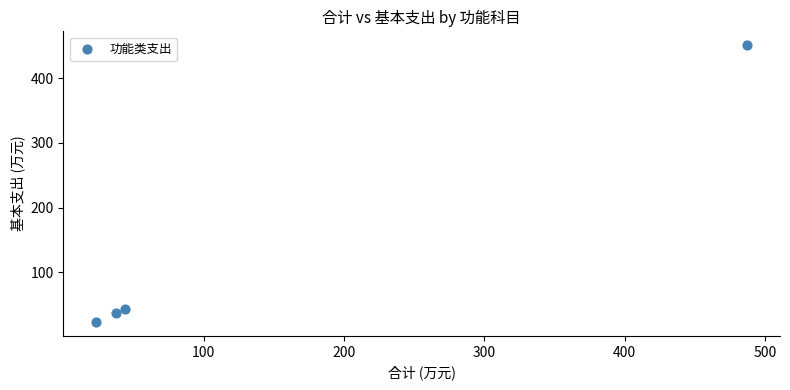

What Y value in the scatter plot is closest to 236?

43.8